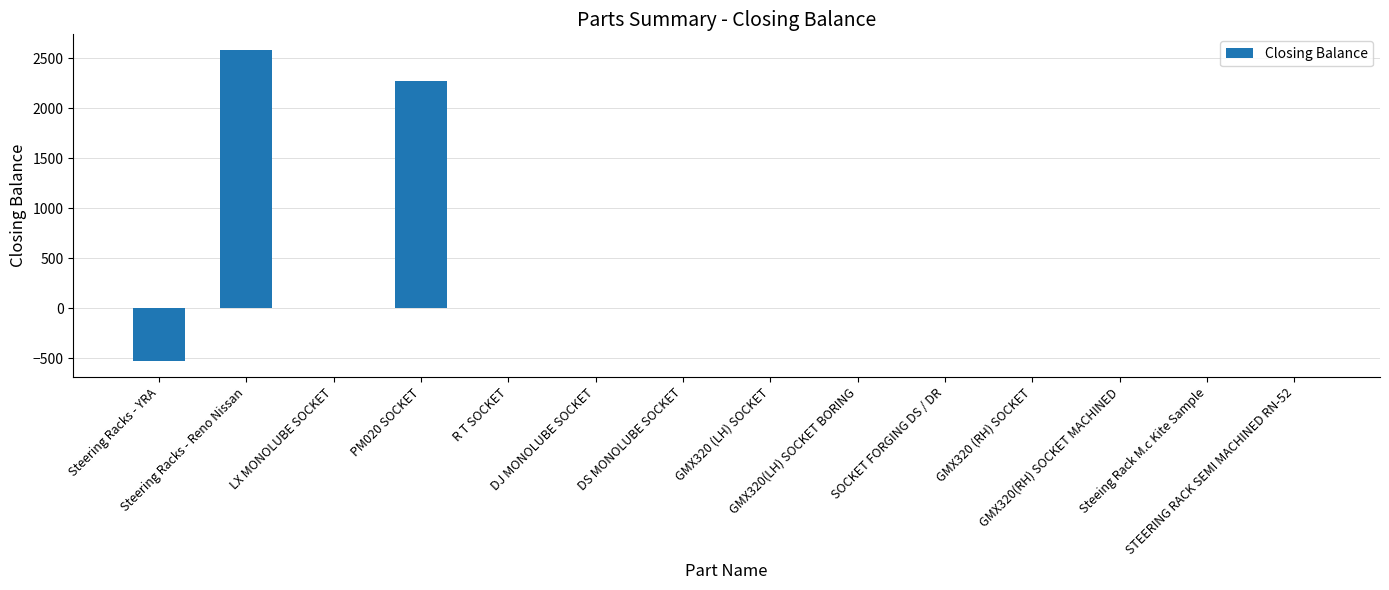

What is the sum of all values?

4325